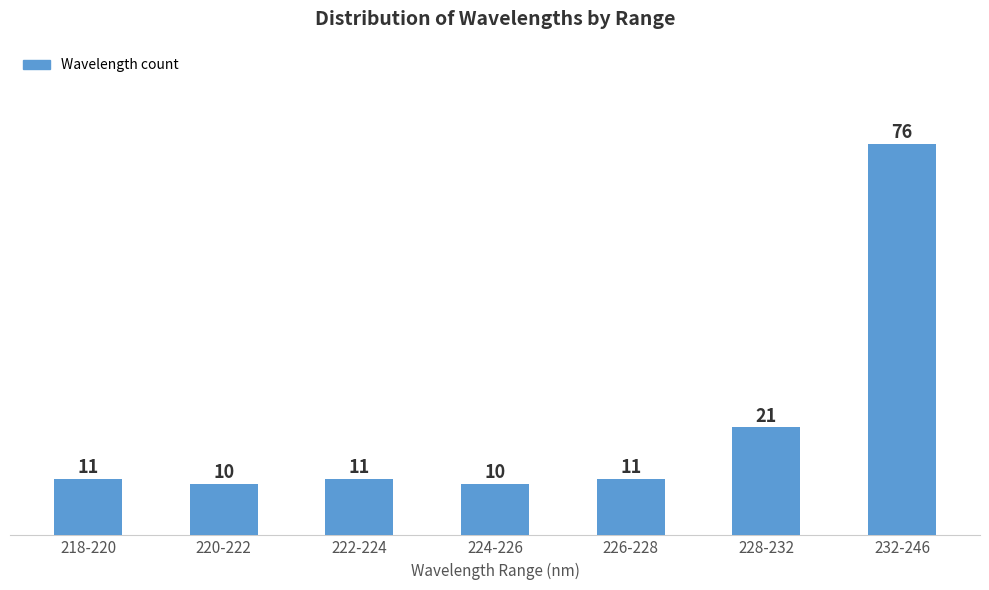

Reading right to left, what are all the values shown in this chart?

76	21	11	10	11	10	11